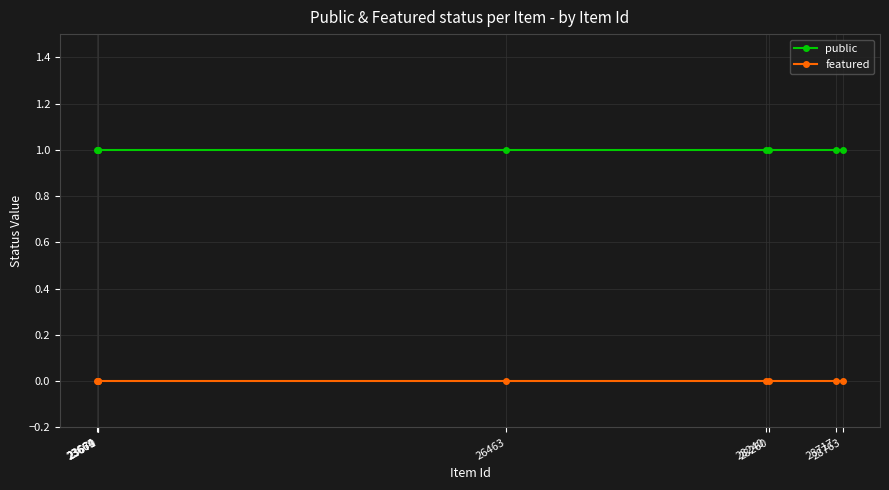

Which series has the largest total across all categories?

public